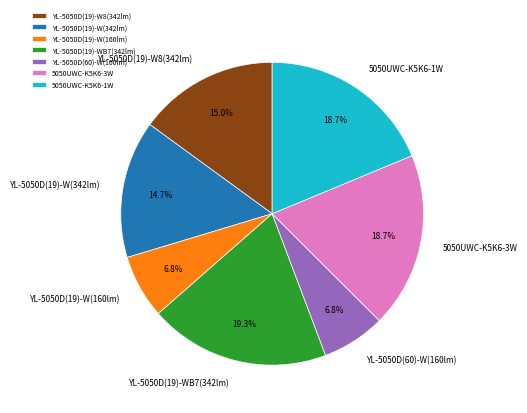

Count the number of slices in the pie.

7